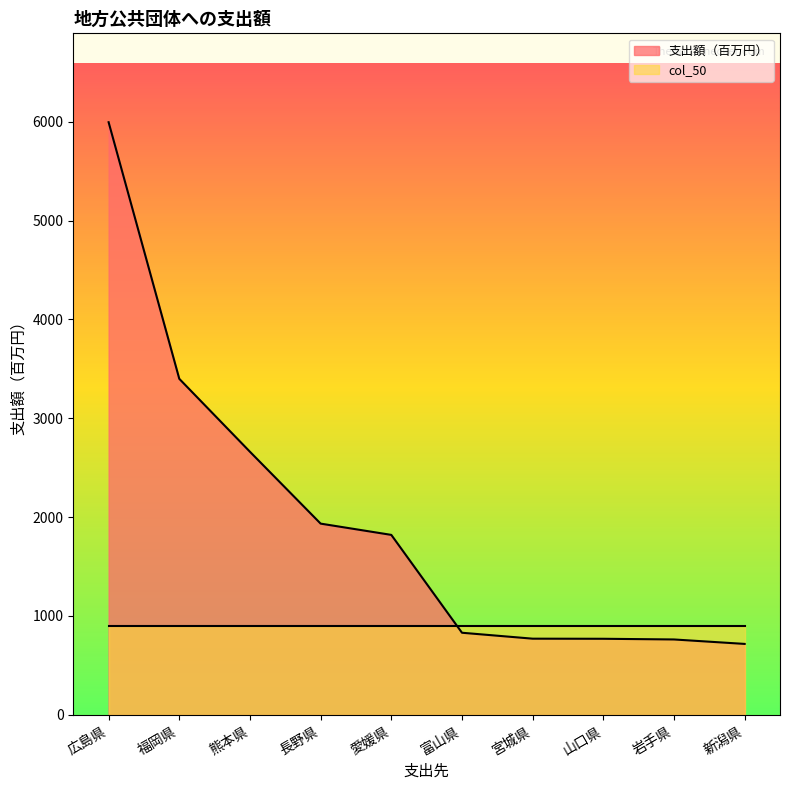

Approximately how many times larger is the value at 宮城県 compared to 広島県?

0.1